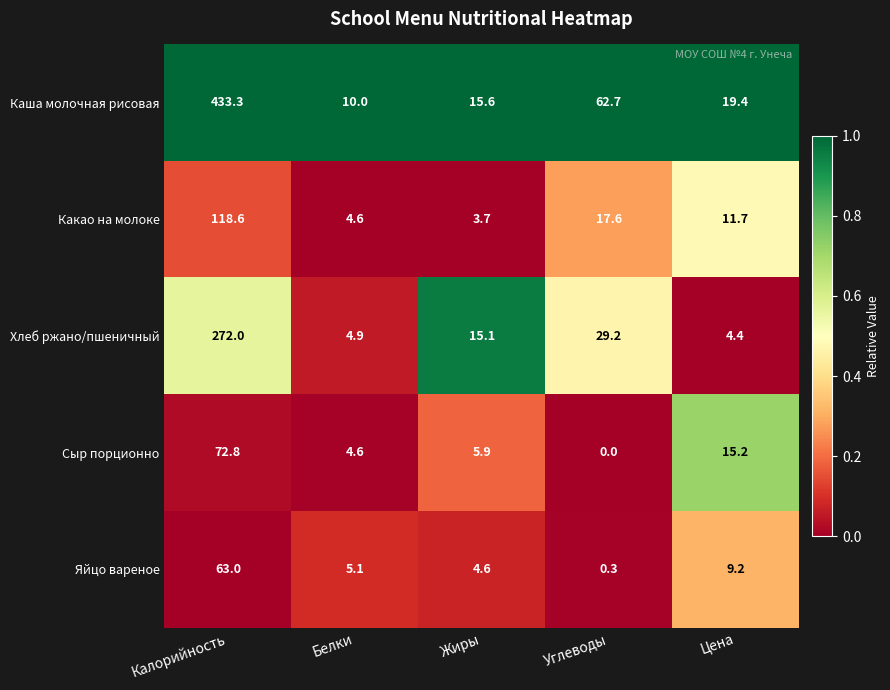

What is the greatest value displayed?

433.3